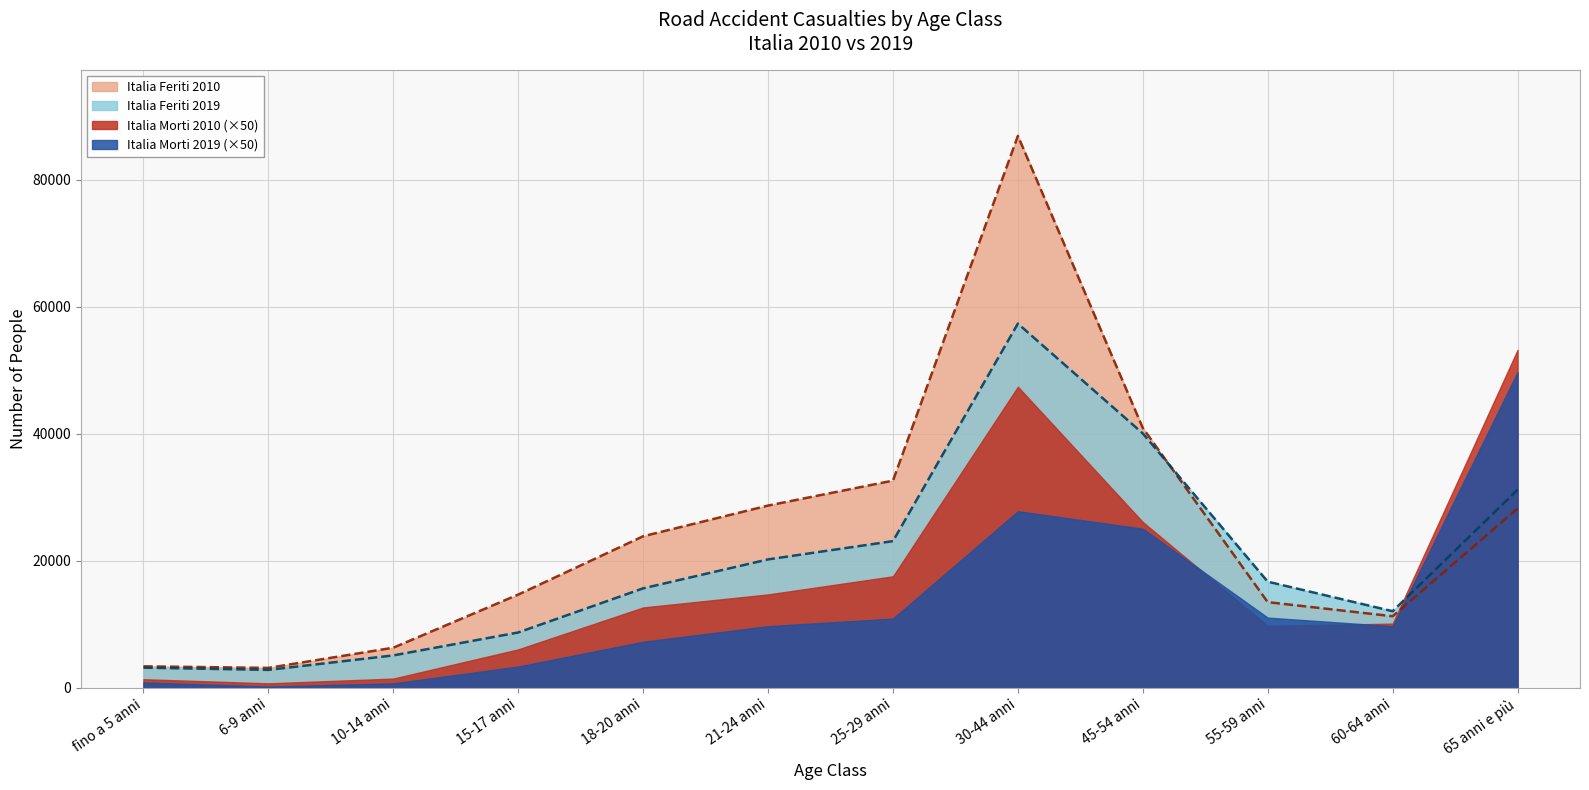

Is the value of Italia Morti 2019 (×50) at 21-24 anni greater than the value of Italia Morti 2010 (×50) at 6-9 anni?

Yes